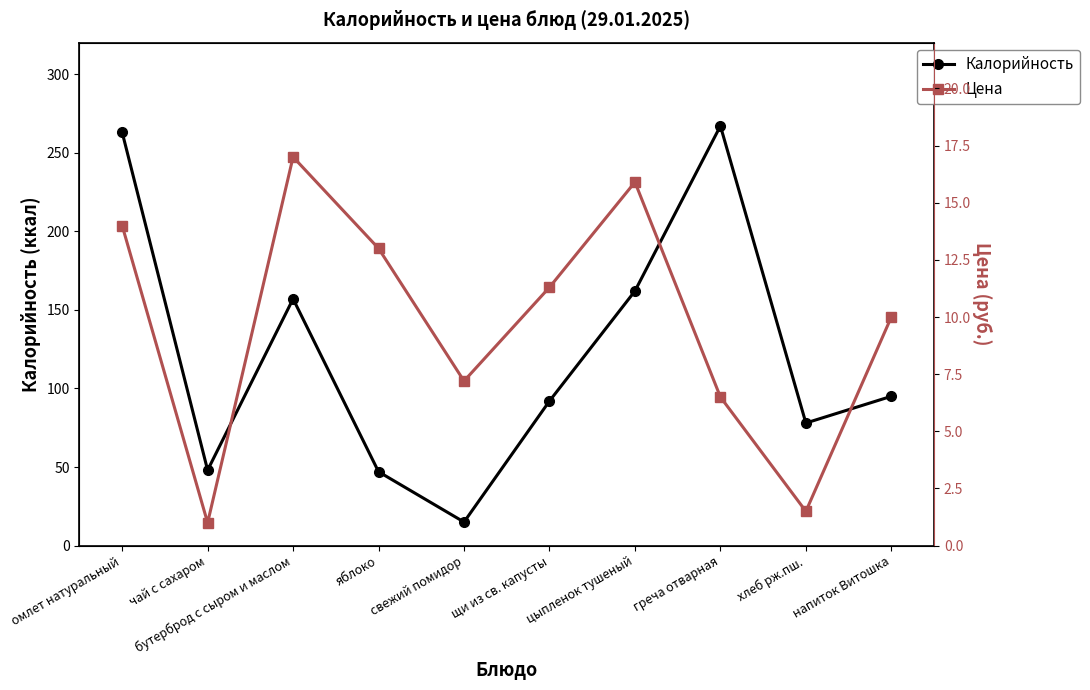

How many lines are shown in the chart?

2